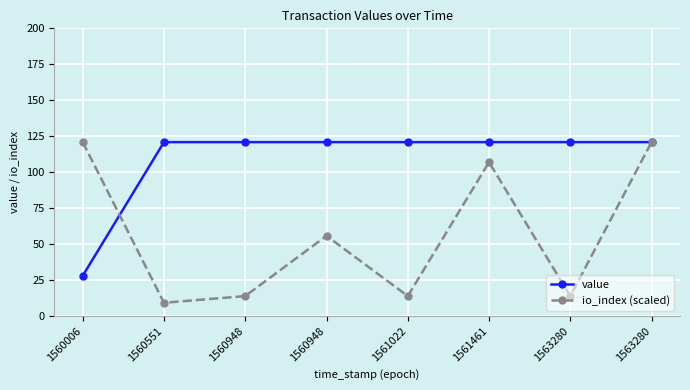

What is the spread (max minus min) of values at 1560551?

111.6